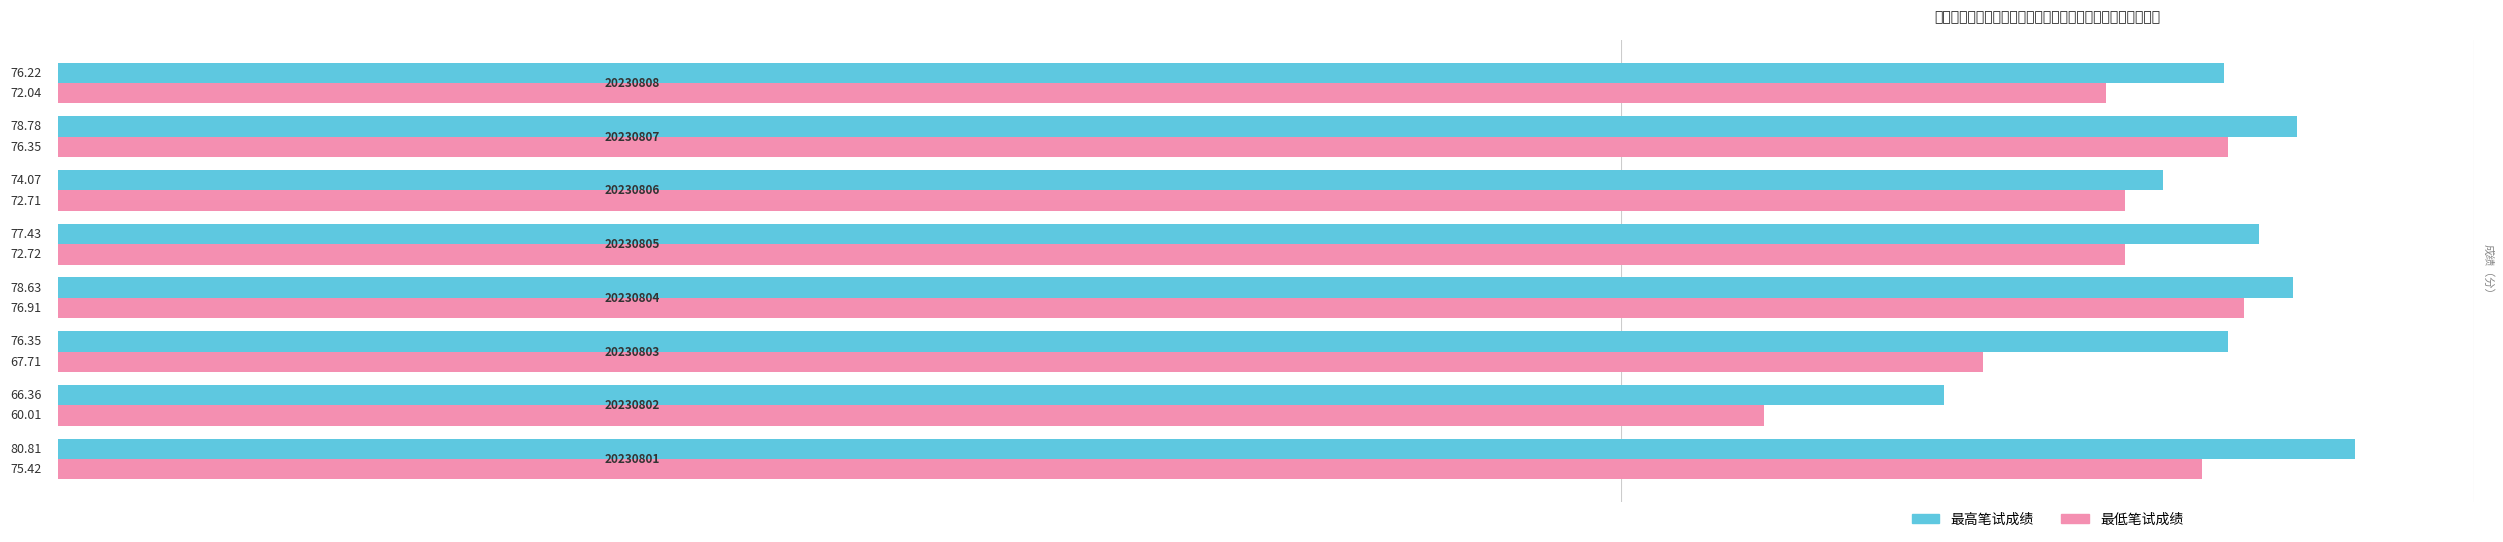

What is the average value of the 最高笔试成绩 series?

76.1